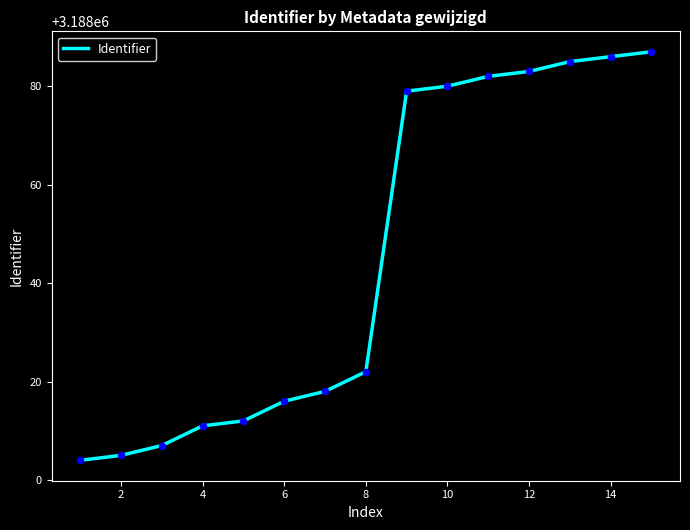

What is the smallest value displayed?

3188004